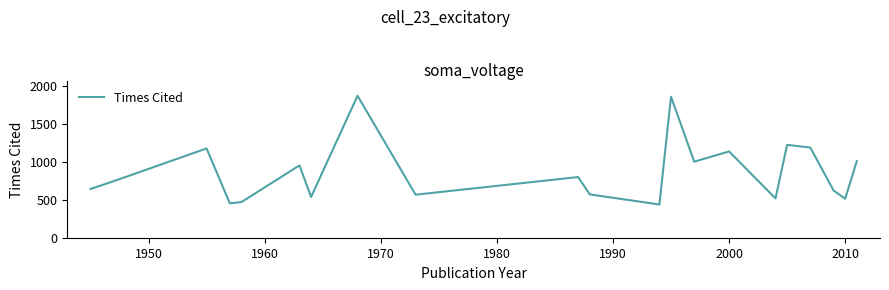

What is the difference between the maximum and minimum values?

1430